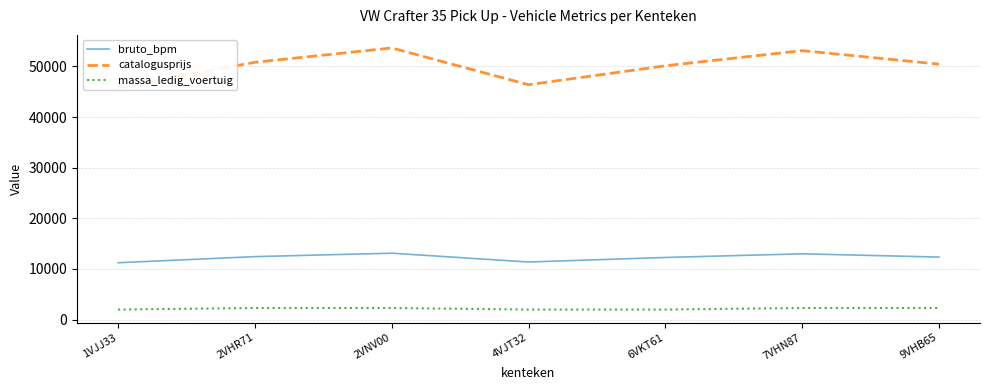

Is it true that bruto_bpm equals 20169 at 4VJT32?

False